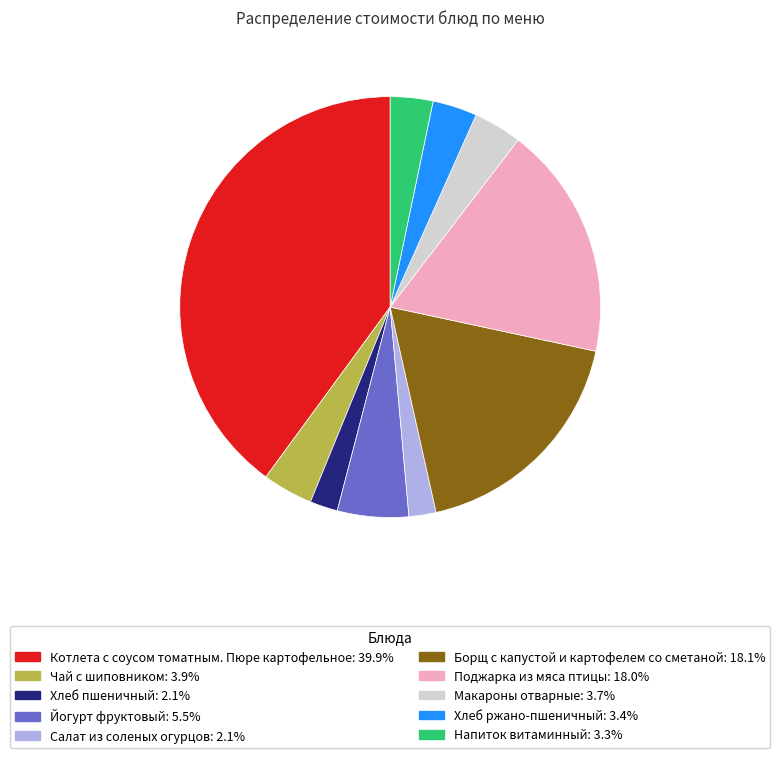

Is Хлеб пшеничный the majority of the pie?

No